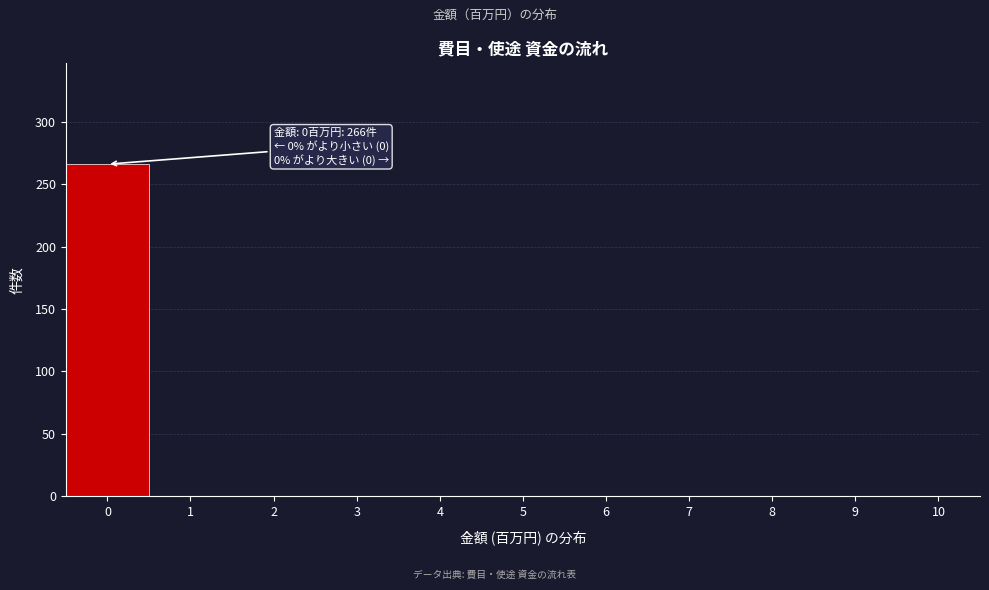

Which range on the x-axis has the tallest bar?

-0.5 to 0.5